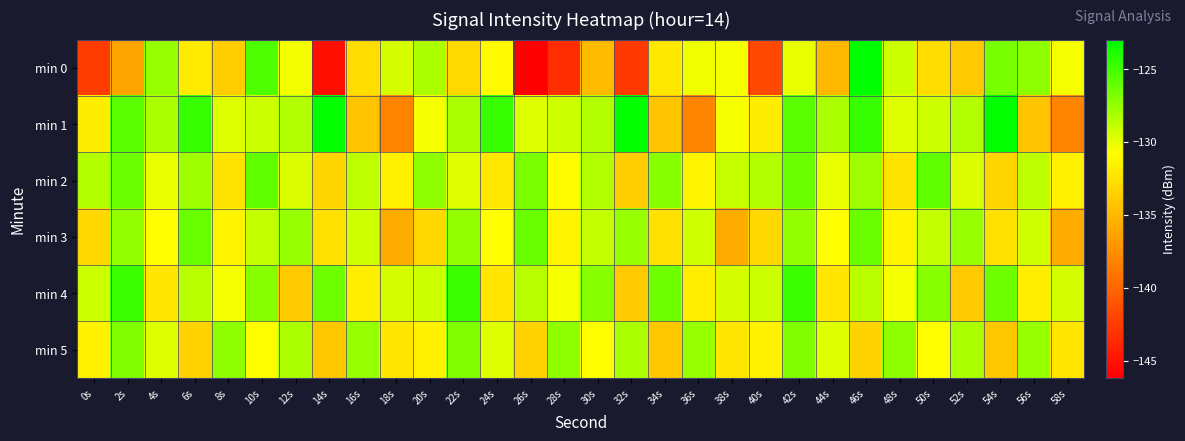

Count the number of data series in this chart.

6